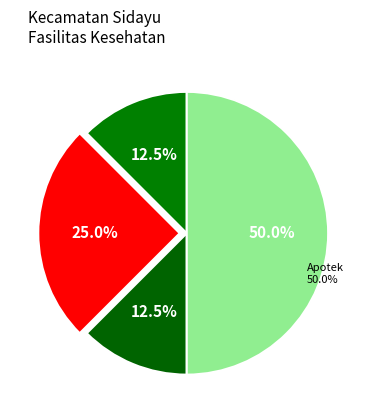

Which slice is the largest?

Apotek